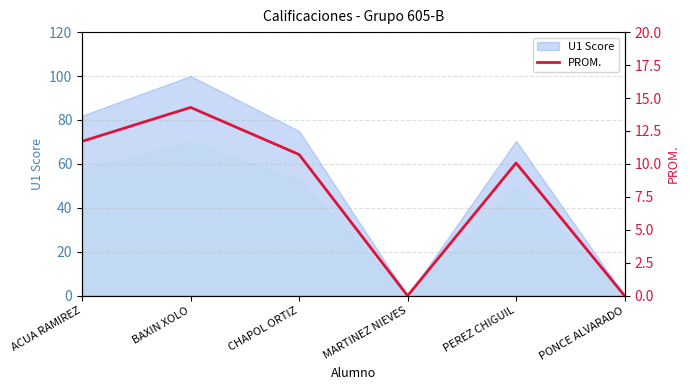

True or false: U1 Score has a value of 0.0 at MARTINEZ NIEVES.

True